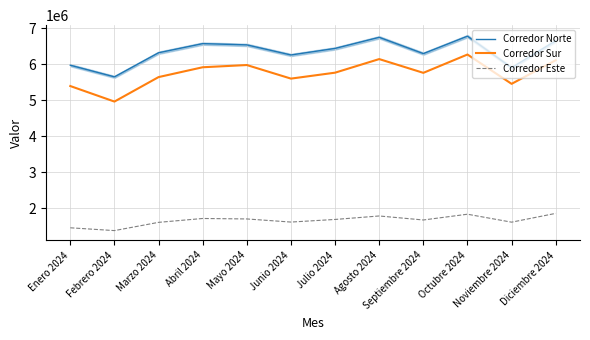

At which category does Corredor Este reach its first local valley?

Febrero 2024